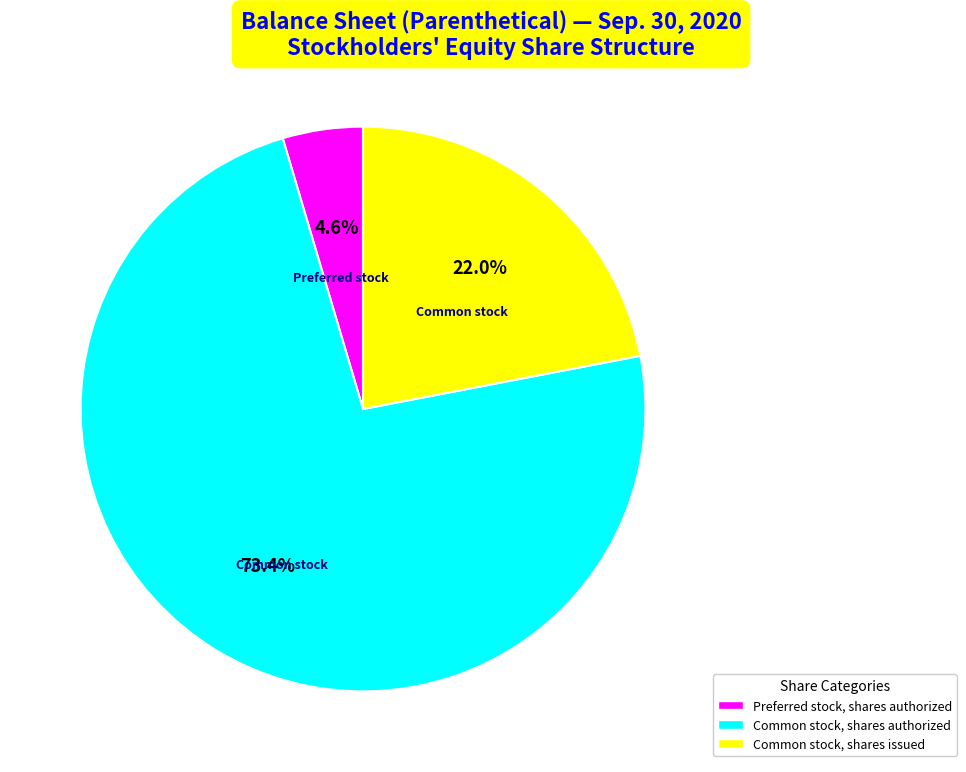

The Preferred stock, shares authorized slice represents 16% of the pie. True or false?

False